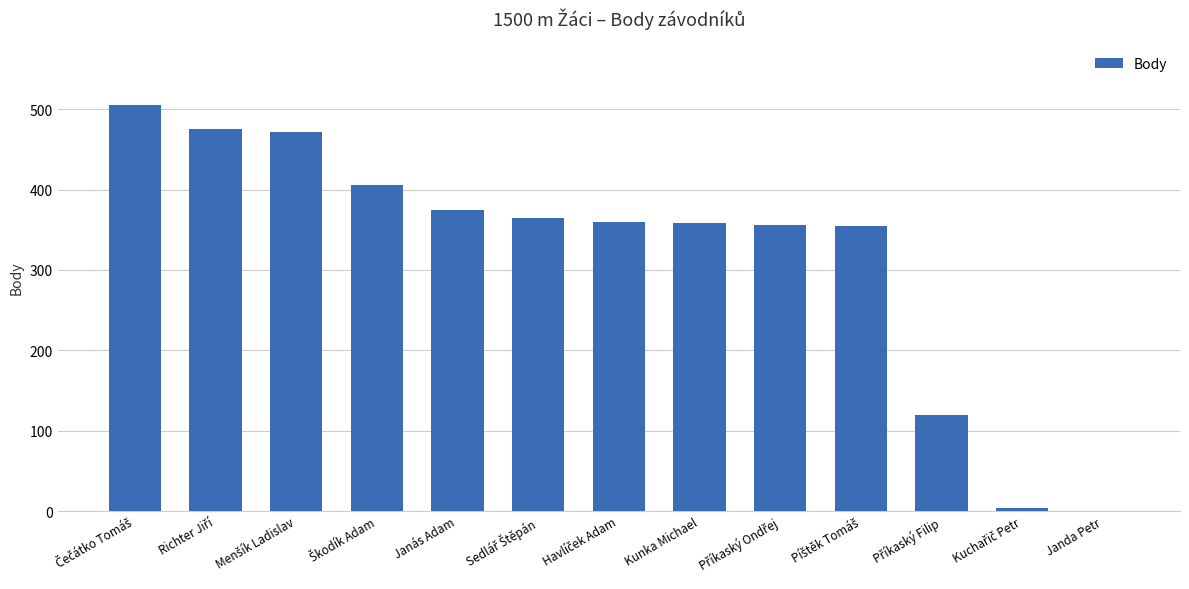

What is the maximum value shown in the chart?

505